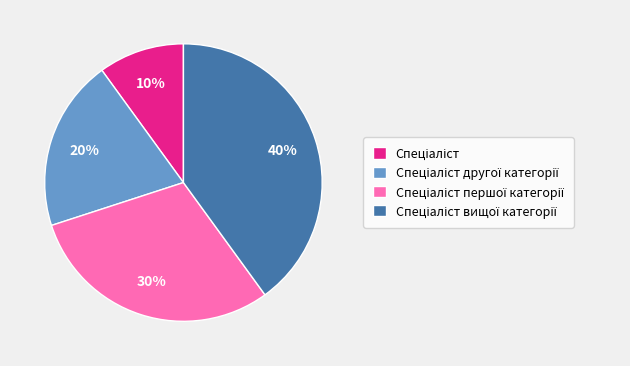

Is there a majority slice in this chart?

No